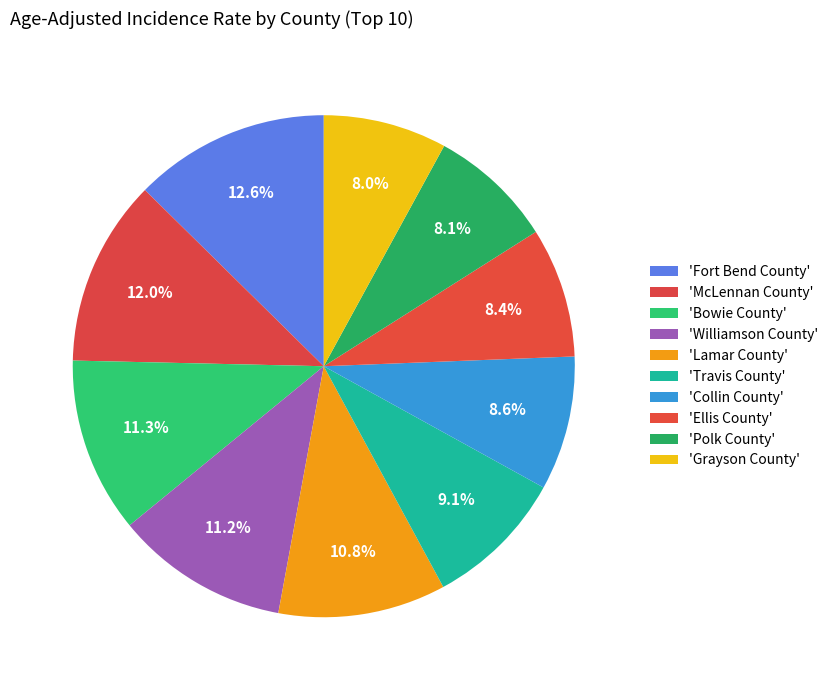

To the nearest percent, what is the average slice percentage?

10%